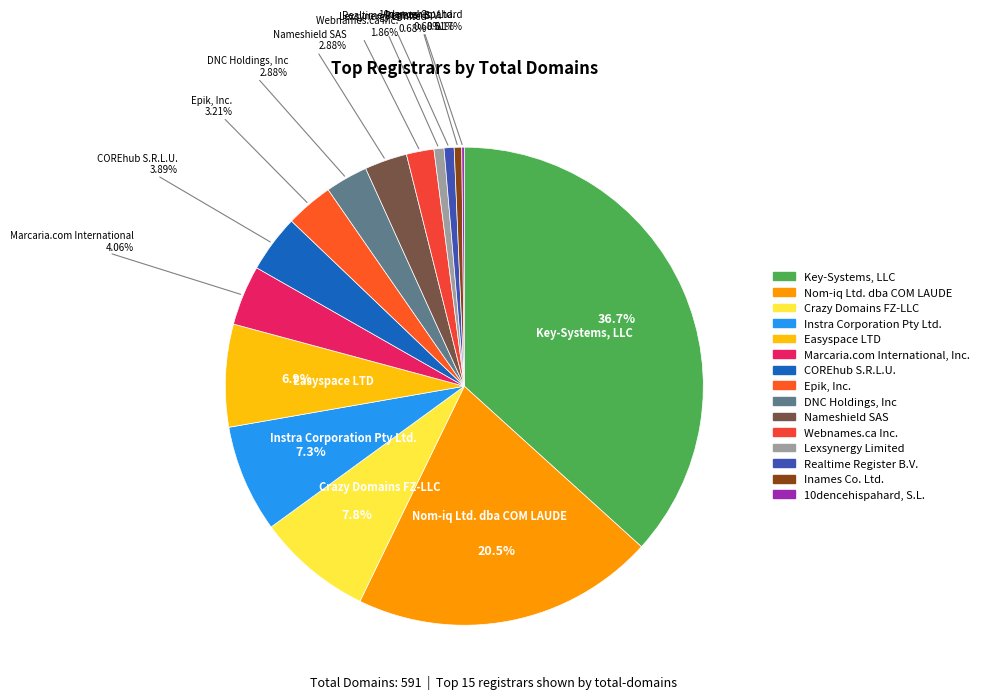

Does Key-Systems, LLC represent more than half of the total?

No